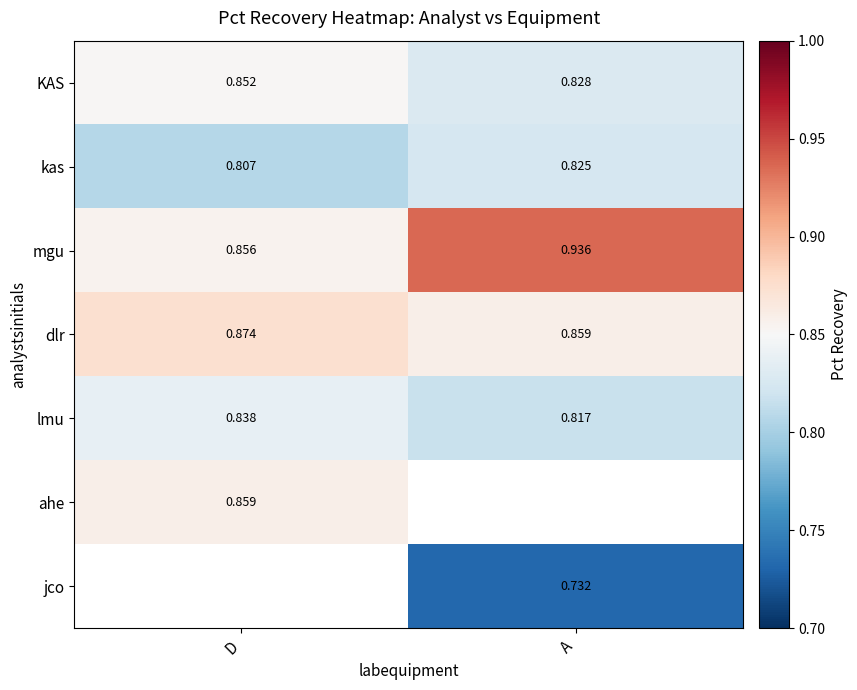

Is the value of kas at A greater than the value of jco at A?

Yes